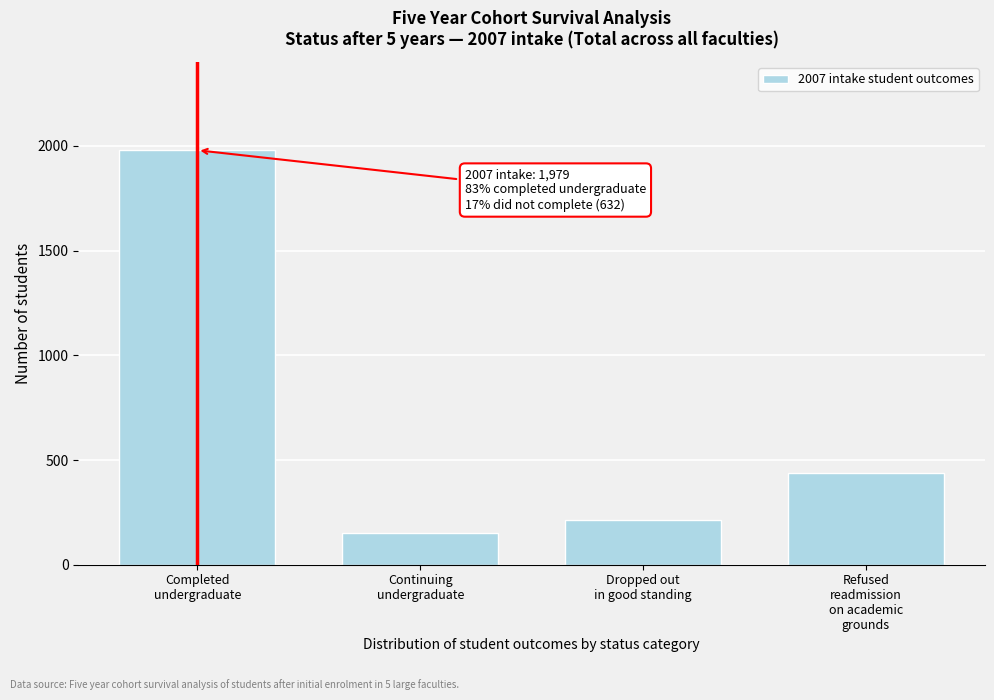

Reading left to right, what are all the values shown in this chart?

1979	151	215	436